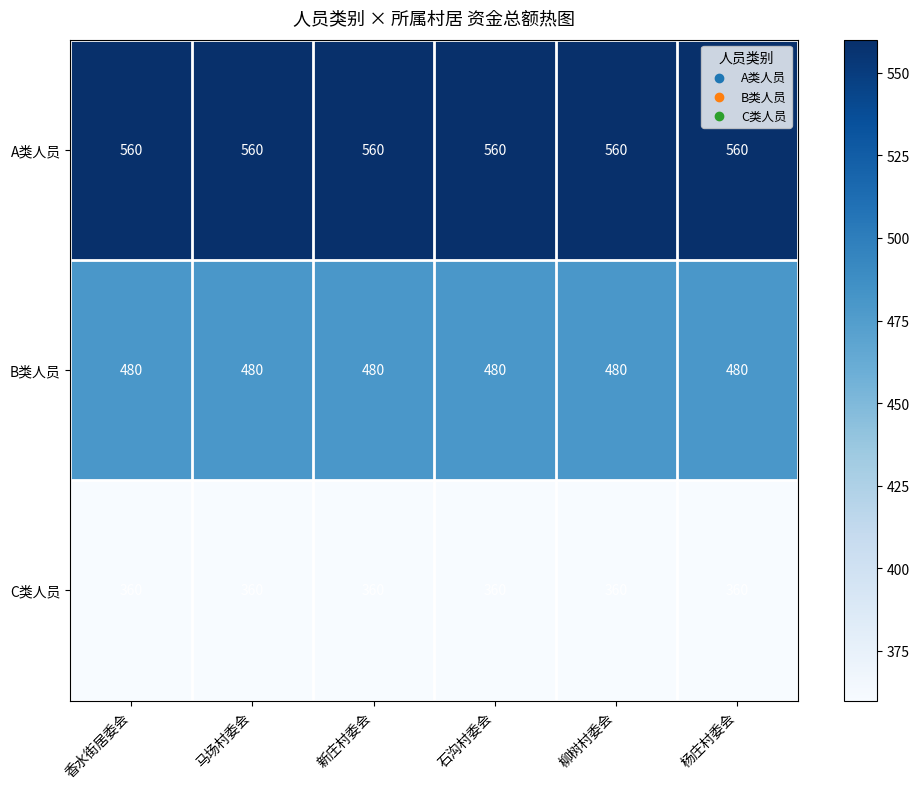

Read the C类人员 value at 新庄村委会.

360